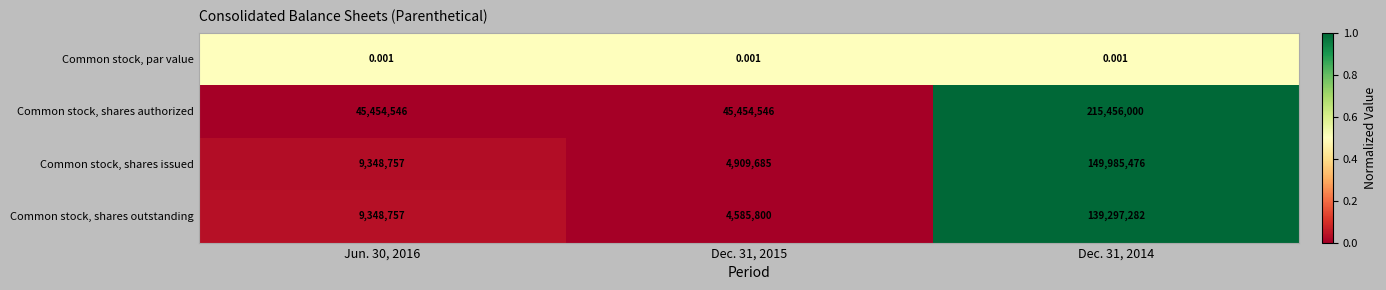

What is the spread (max minus min) of values at Jun. 30, 2016?

45454546.0